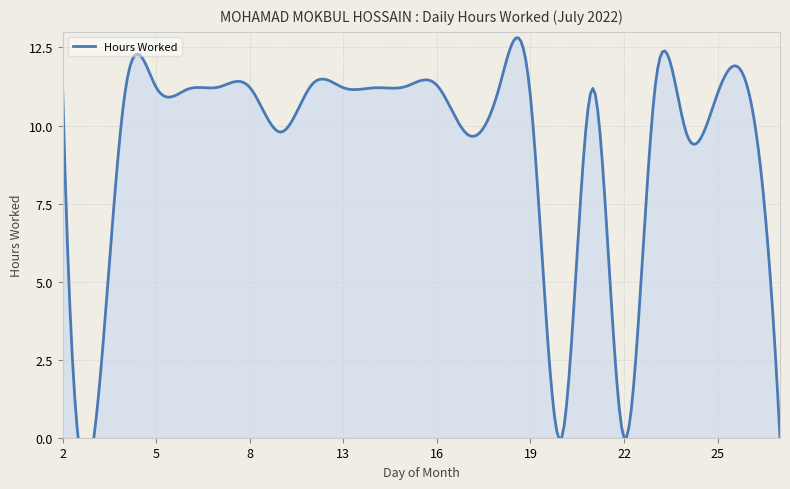

The value at 24 is 6.2. True or false?

False